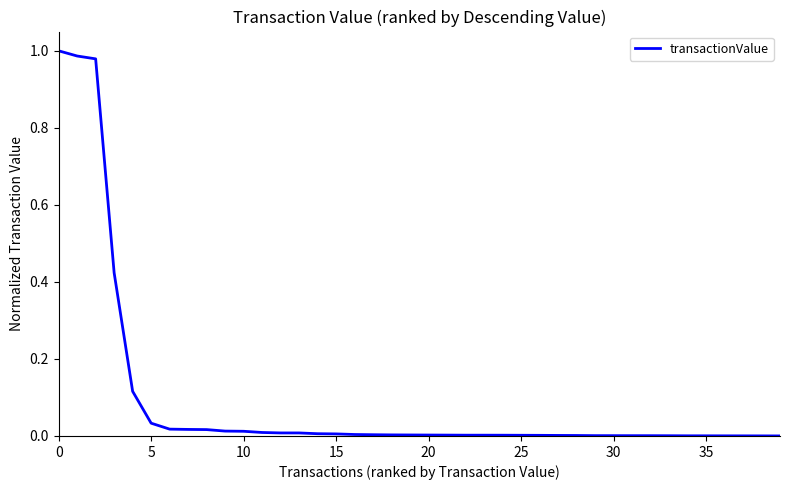

Count the number of categories in the chart.

40